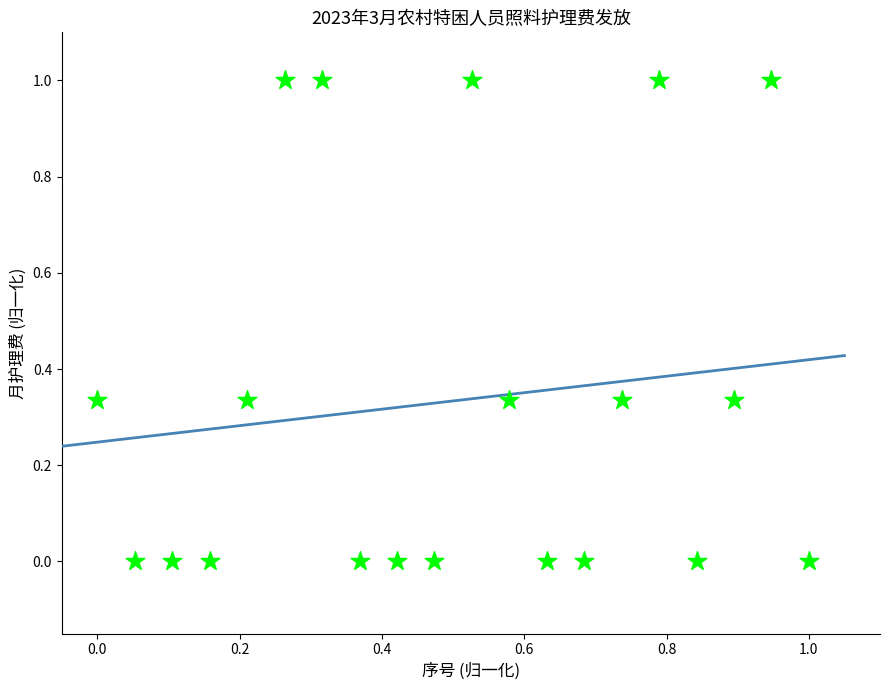

What is the range of X values (max minus min)?

1.0